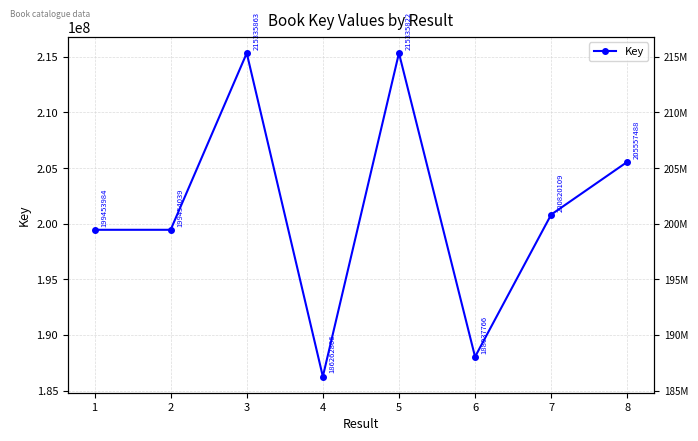

Which category has the lowest value across all series?

4